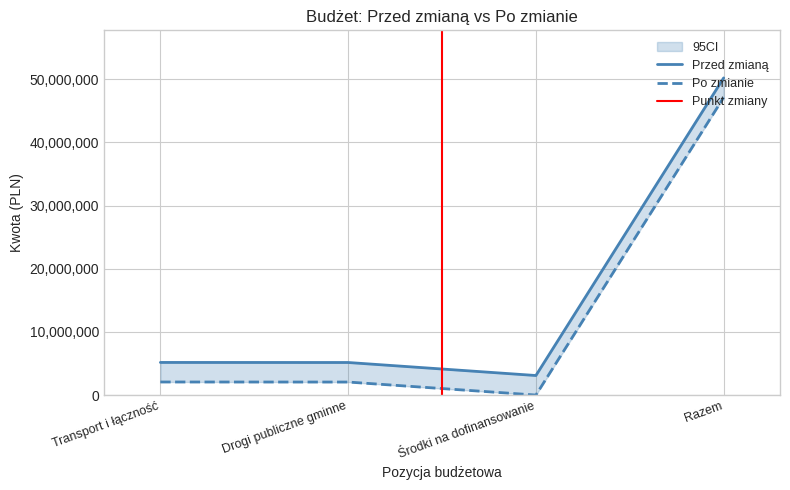

Where does the Po zmianie series first go above 2069045?

Razem